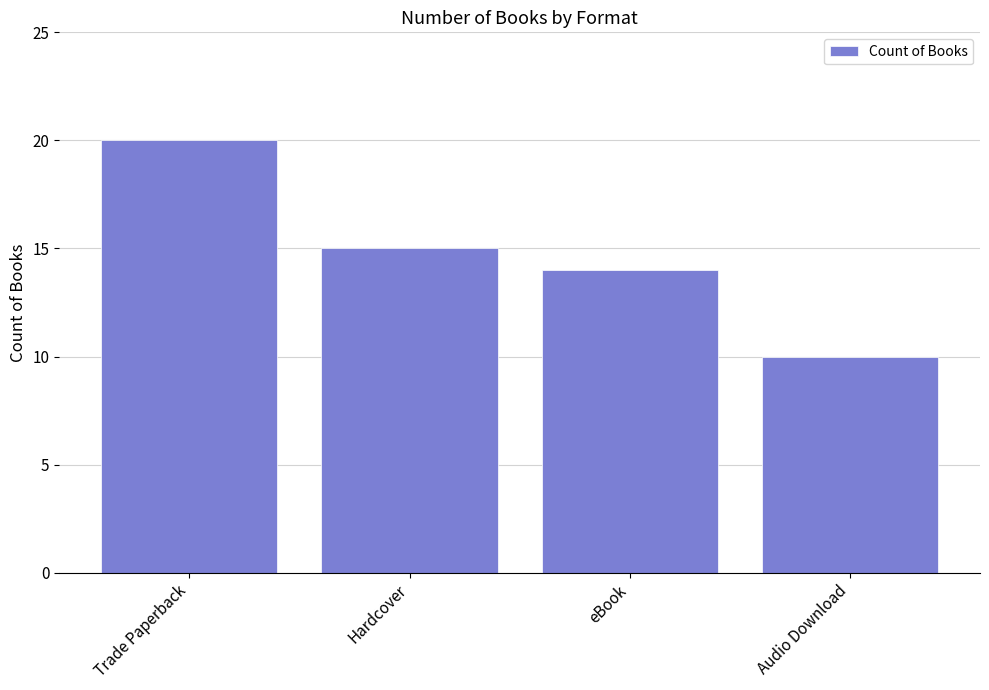

Reading left to right, extract all data points from this chart.

20	15	14	10